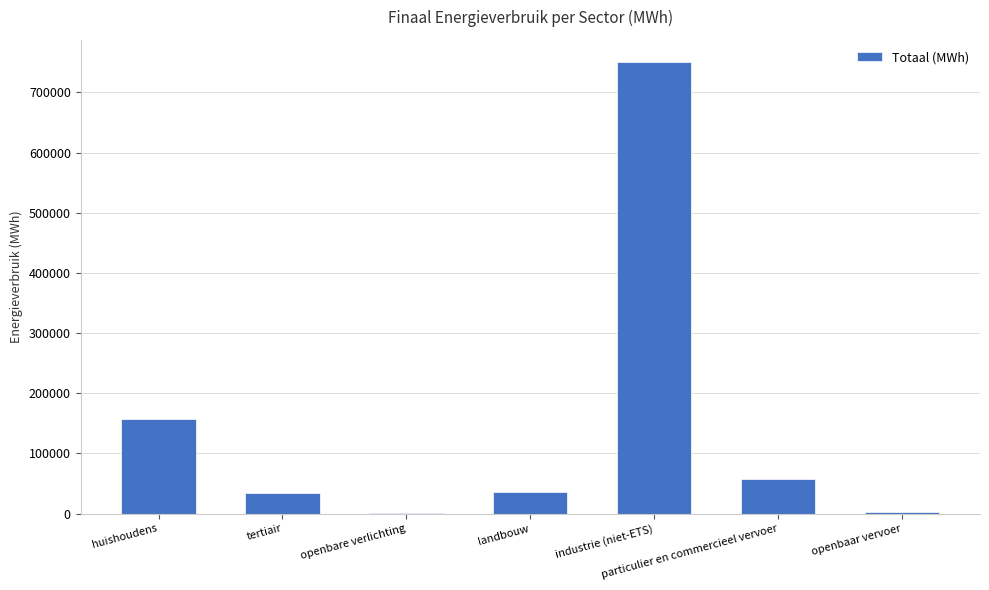

Read the value at particulier en commercieel vervoer.

56709.6